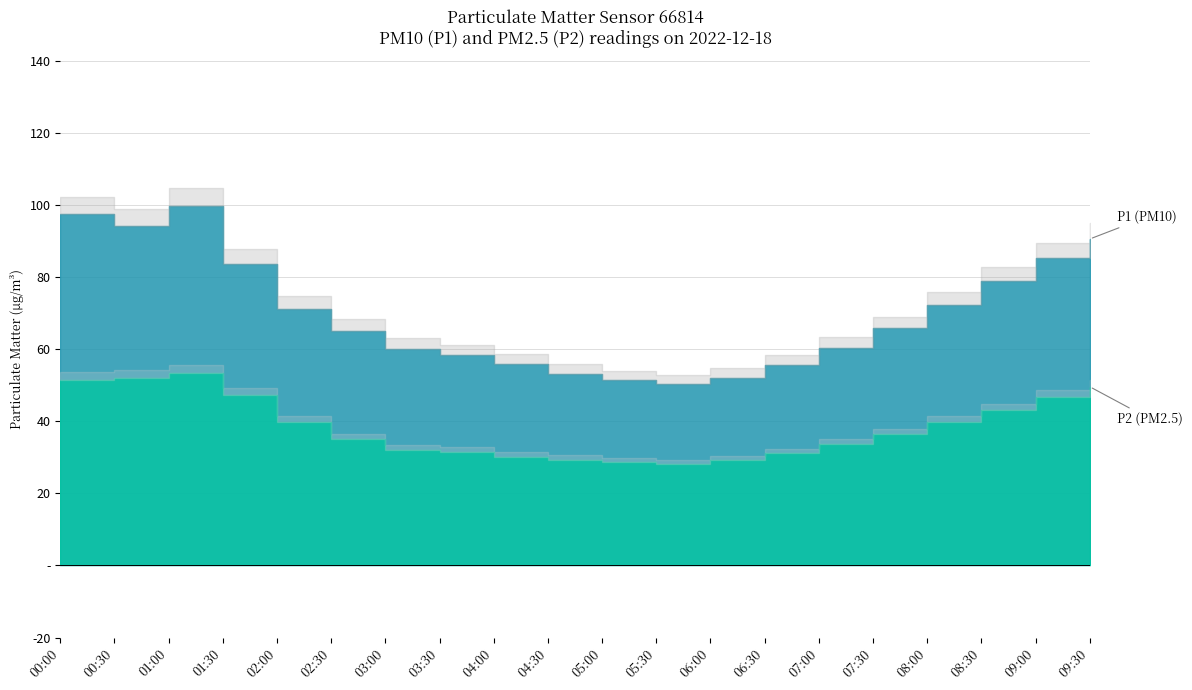

Where does the P1 series first go above 65?

00:00